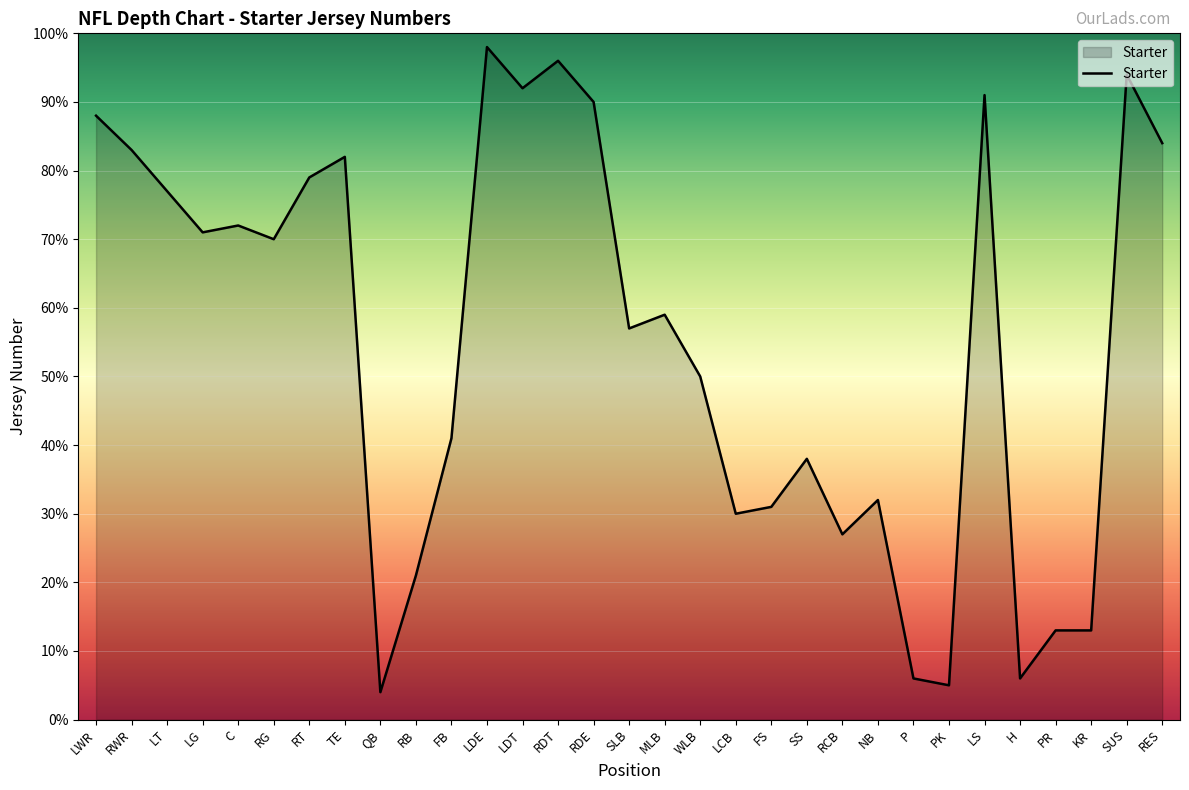

At which label is the value closest to 51?

WLB